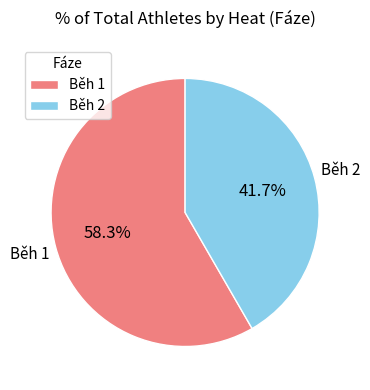

To the nearest percent, what percentage of the pie is Běh 2?

42%